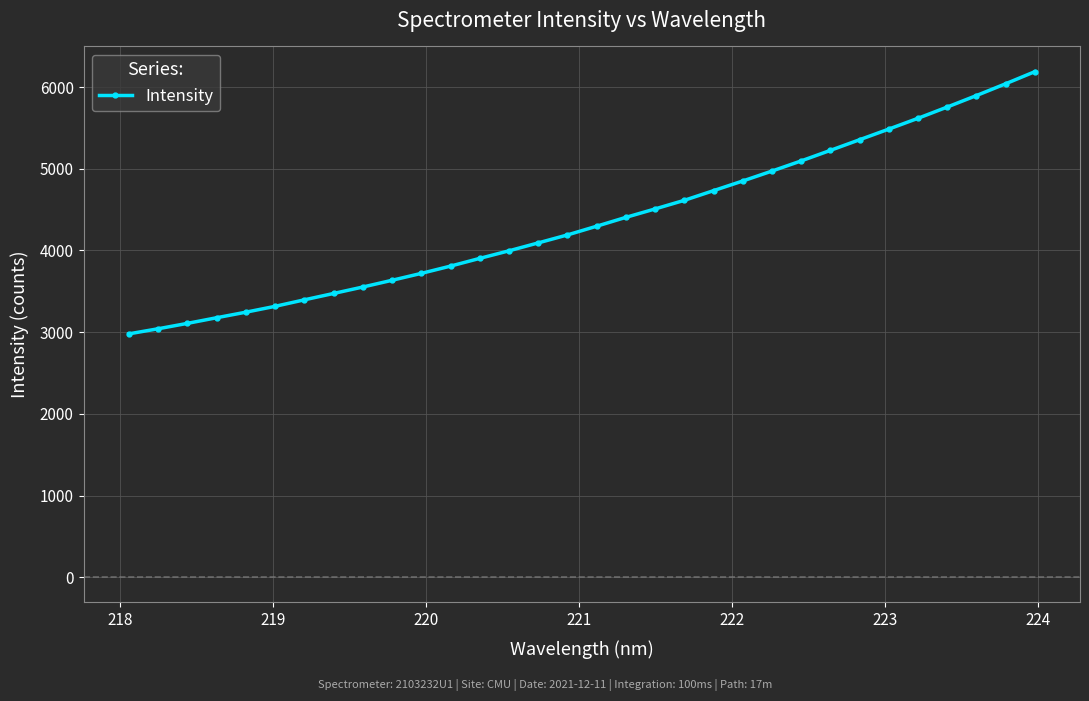

Is this an area chart (filled region under the line)?

No